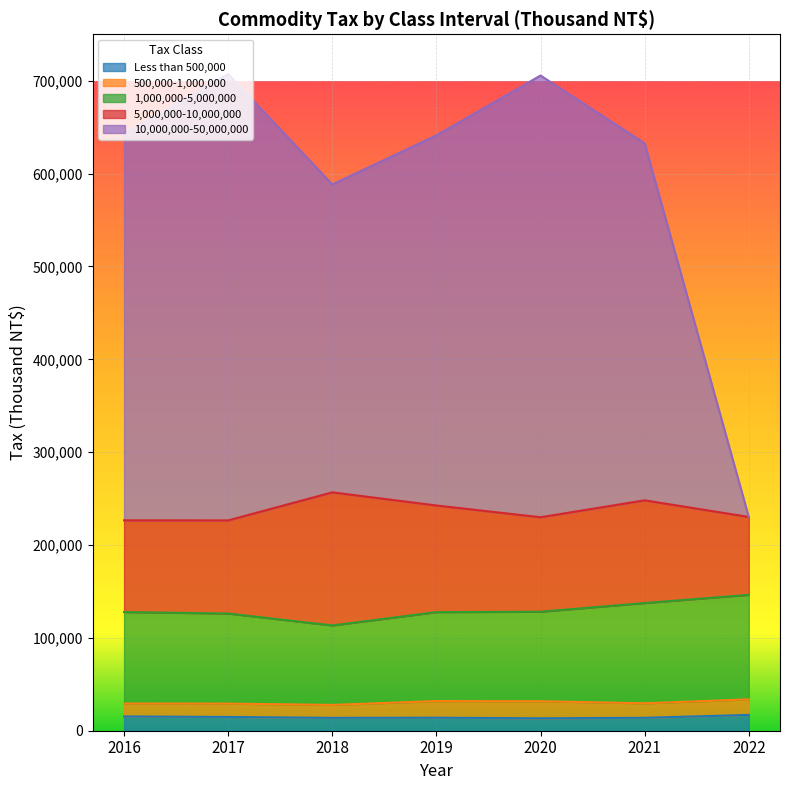

The value of Less than 500,000 at 2022 is 17019. True or false?

True